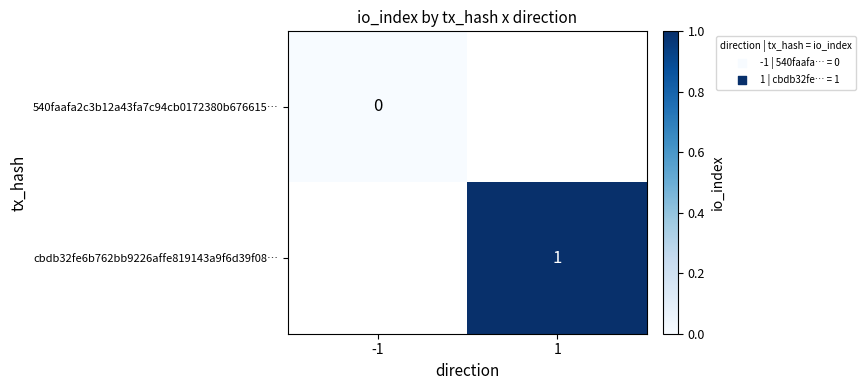

The value of cbdb32fe6b762bb9226affe819143a9f6d39f08… at 1 is 1.0. True or false?

True